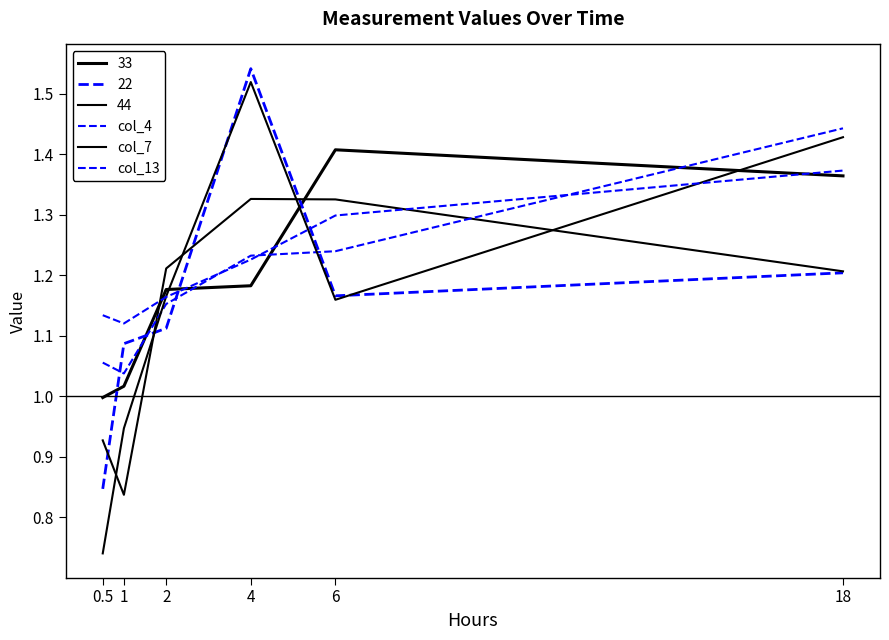

Where do col_7 and col_4 first cross each other?

1 and 2